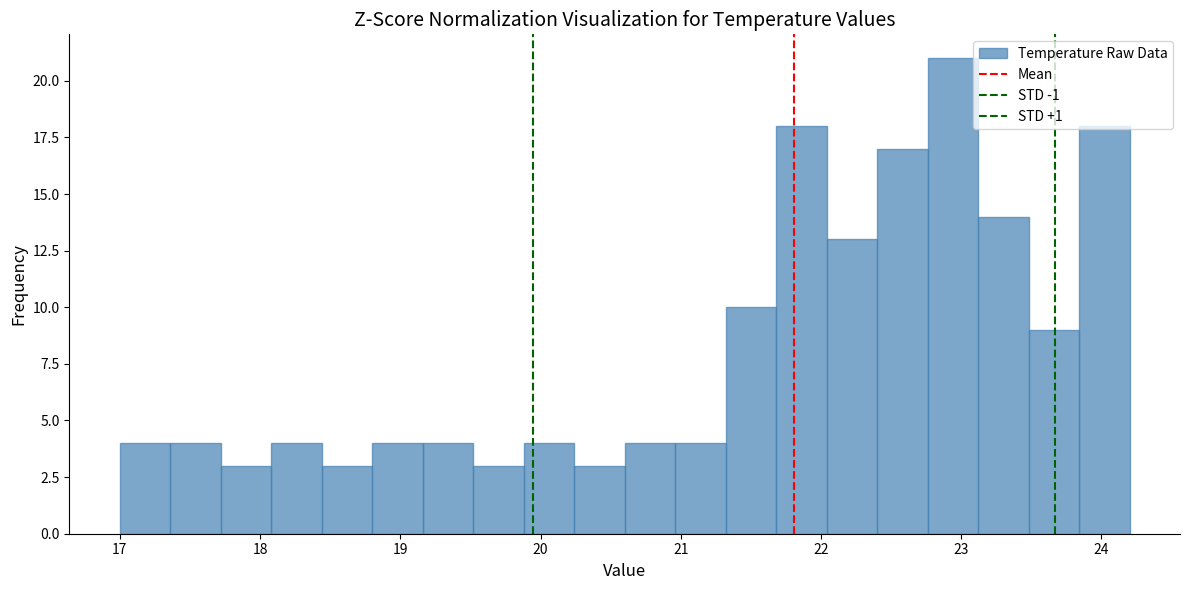

Around what value on the x-axis is the tallest bar? Give the approximate position of its centre, as read against the axis.

22.9